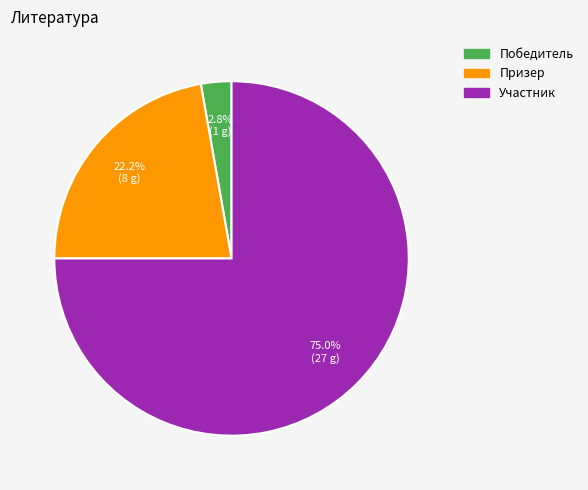

To the nearest percent, what is the combined percentage of Призер and Победитель?

25%